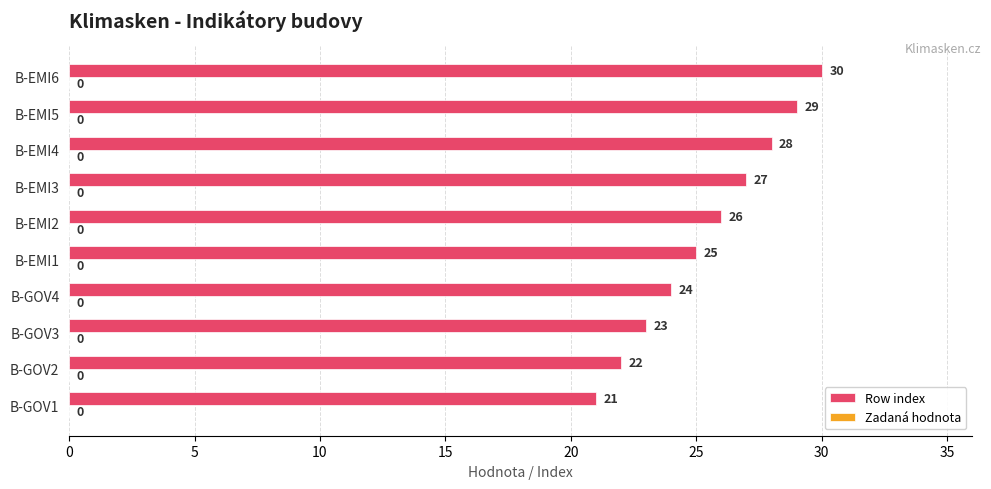

The value at B-GOV4 is 24. True or false?

True